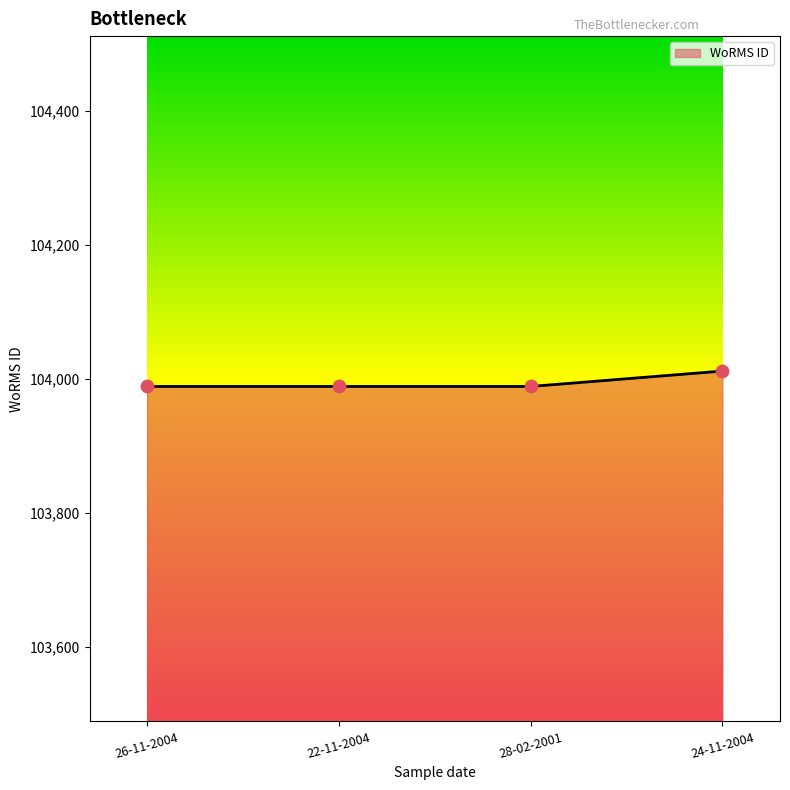

Approximately how many times larger is the value at 26-11-2004 compared to 22-11-2004?

1.0